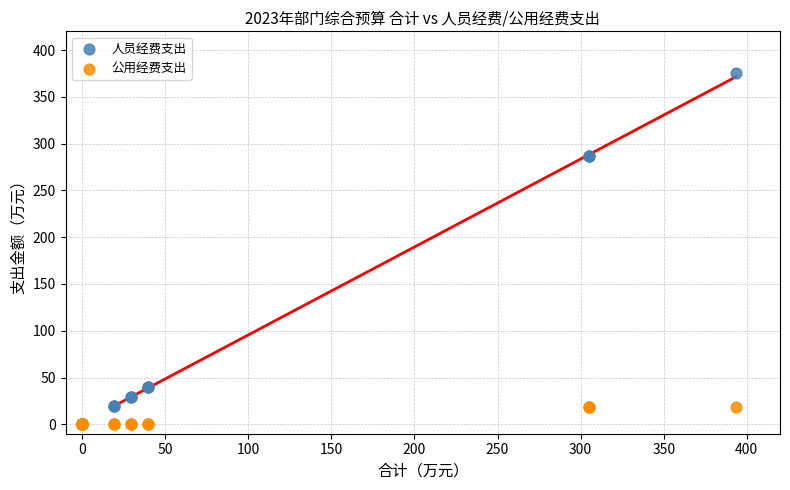

What are all the series names shown in the legend?

人员经费支出, 公用经费支出